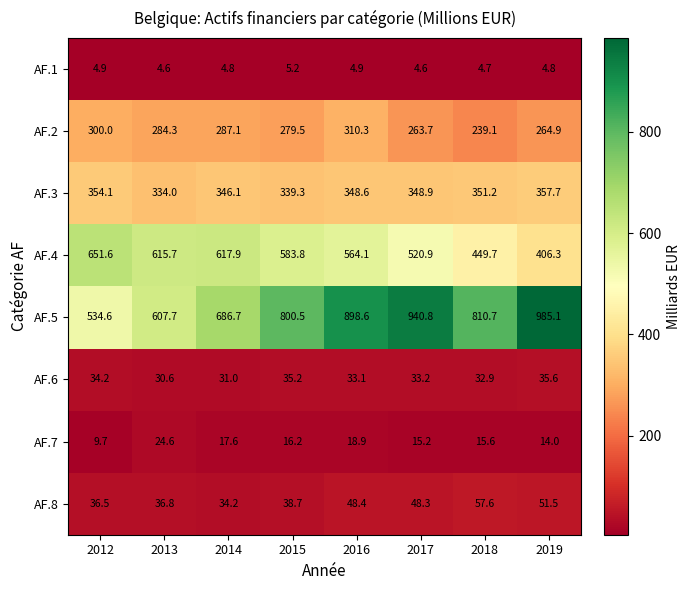

At 2012, list the series in order from largest to smallest.

AF.4, AF.5, AF.3, AF.2, AF.8, AF.6, AF.7, AF.1